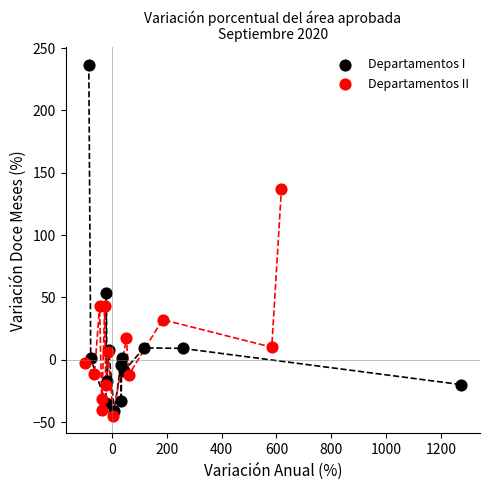

What are all the series names shown in the legend?

Departamentos I, Departamentos II